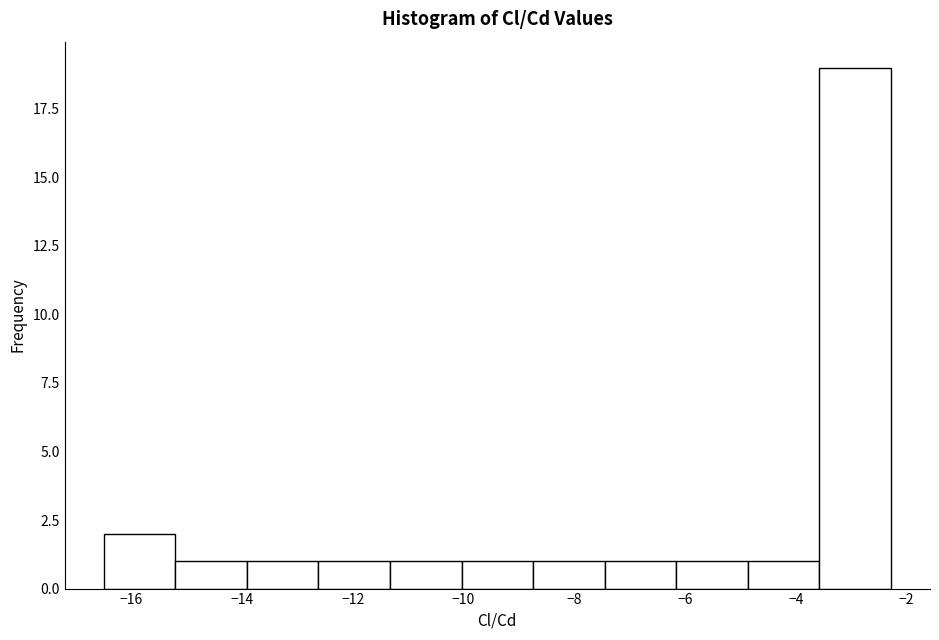

Reading left to right, list every bar in this chart as the range it spans on the x-axis followed by its height. Neither the bar edges nor the heights are printed on the chart, so give them approximately, as read against the axes.

-16.4 to -15.2: 2
-15.2 to -14.0: 1
-14.0 to -12.6: 1
-12.6 to -11.4: 1
-11.4 to -10.0: 1
-10.0 to -8.8: 1
-8.8 to -7.4: 1
-7.4 to -6.2: 1
-6.2 to -4.8: 1
-4.8 to -3.6: 1
-3.6 to -2.2: 19